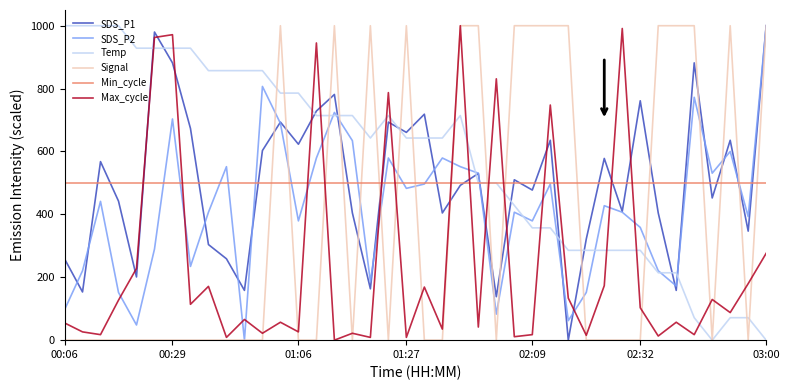

In SDS_P1, how many points are higher than both neighbors (excluding endpoints)?

13